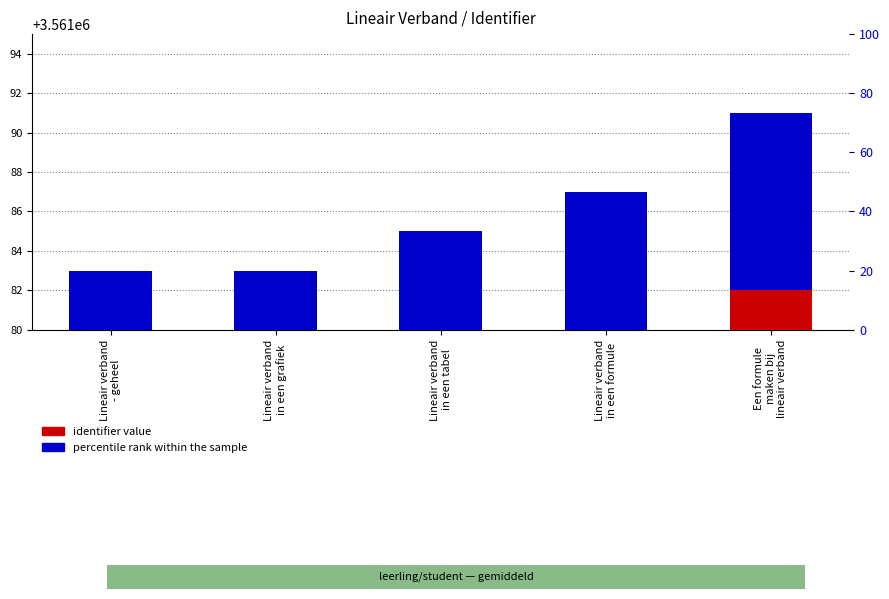

Is it true that identifier value equals 5292889.5 at Lineair verband
in een tabel?

False